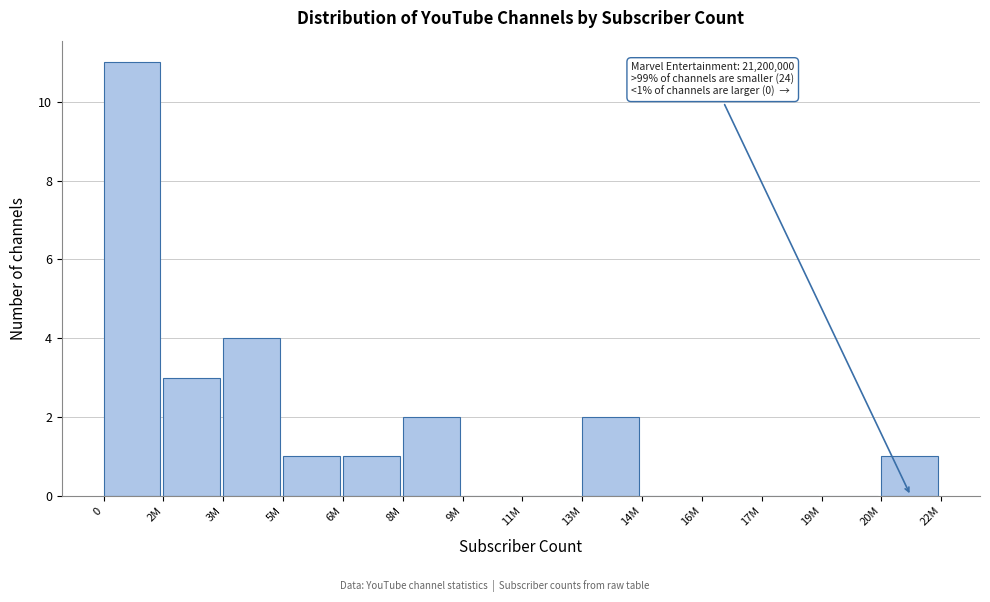

Reading right to left, what are all the values shown in this chart?

20M=1	19M=0	17M=0	16M=0	14M=0	13M=2	11M=0	9M=0	8M=2	6M=1	5M=1	3M=4	2M=3	0=11